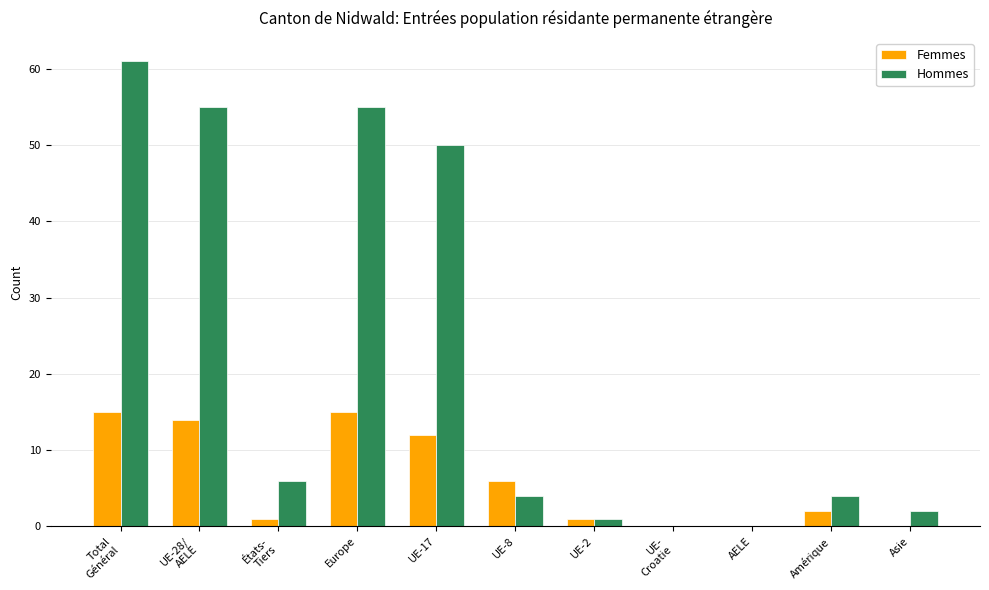

Reading left to right, extract all data points from this chart.

Femmes: 15	14	1	15	12	6	1	0	0	2	0
Hommes: 61	55	6	55	50	4	1	0	0	4	2